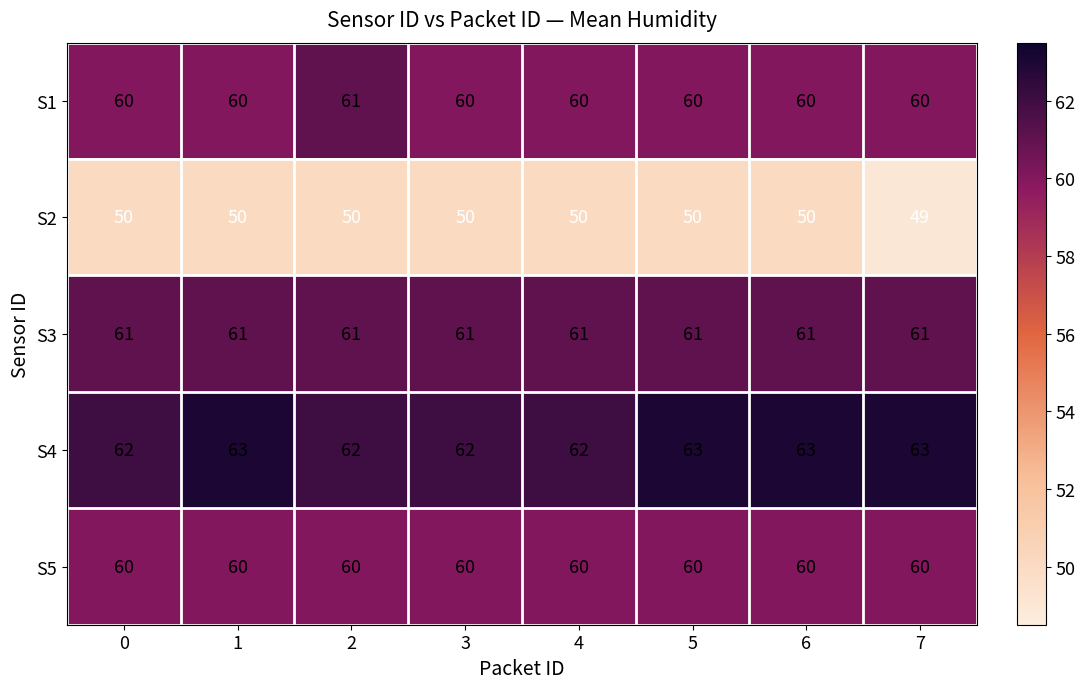

Which series has the largest total across all categories?

S4